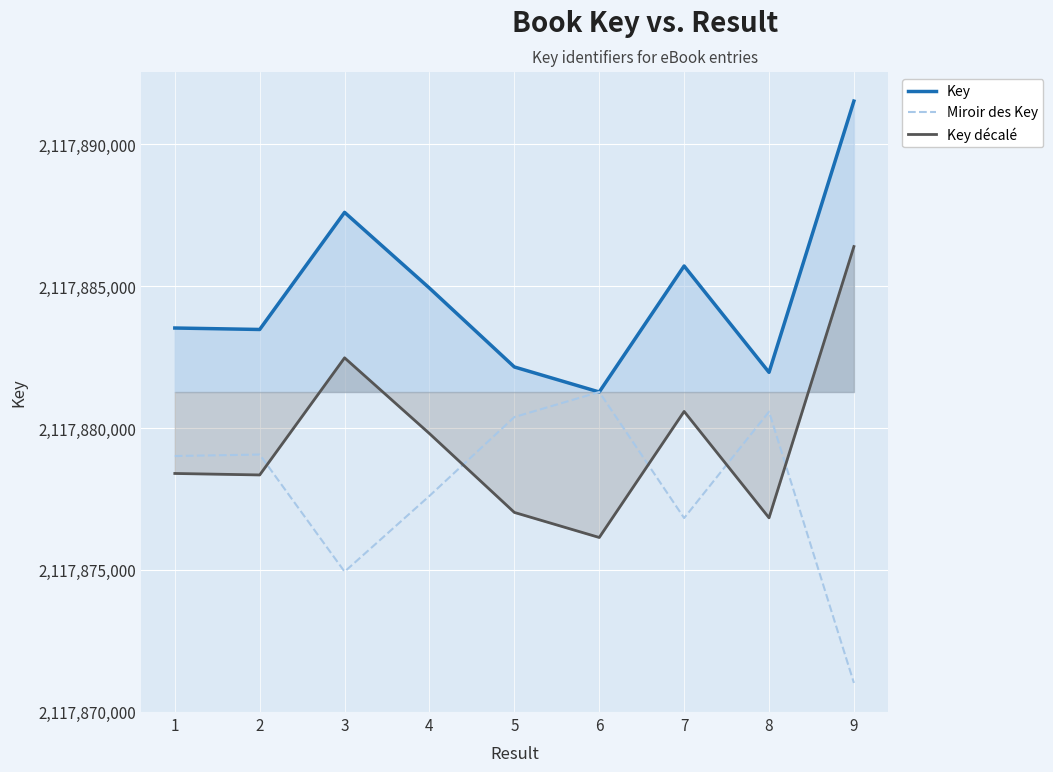

What is the difference between the Key values at 4 and 1?

1406